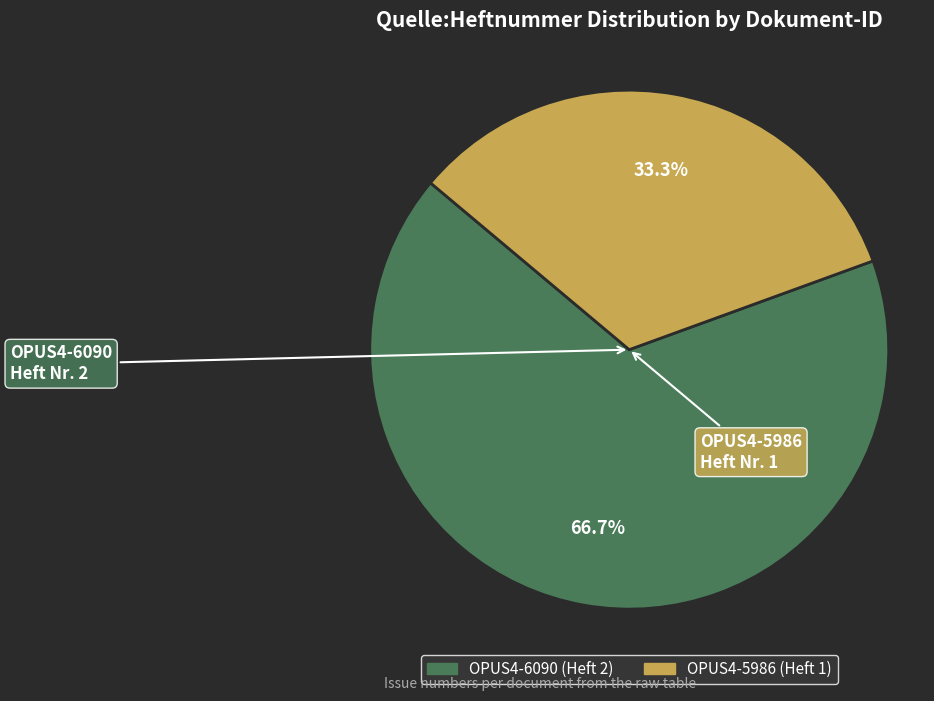

To the nearest percent, what is the difference between the OPUS4-6090 and OPUS4-5986 slice percentages?

33%